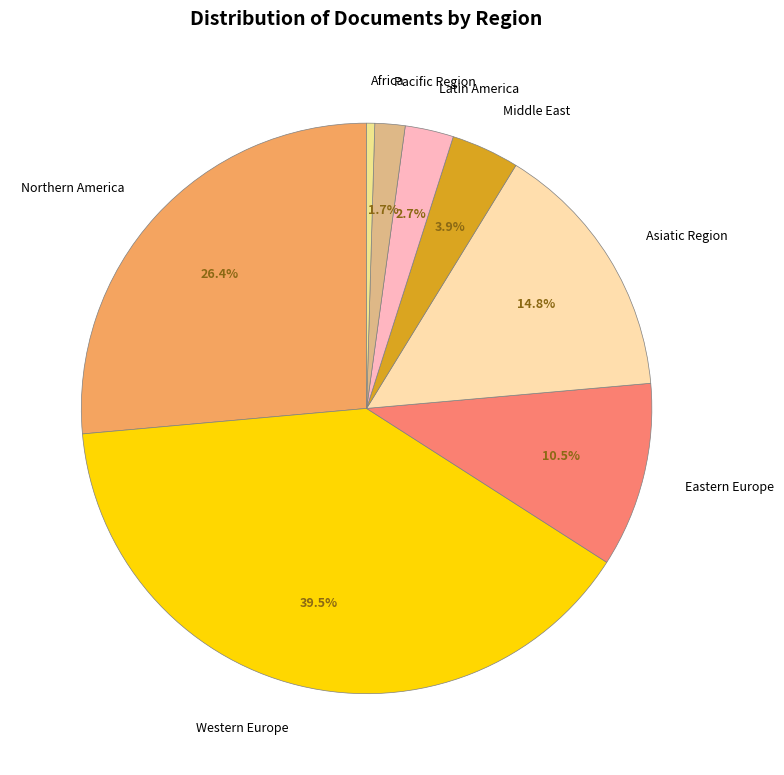

Which has a higher value, Northern America or Latin America?

Northern America